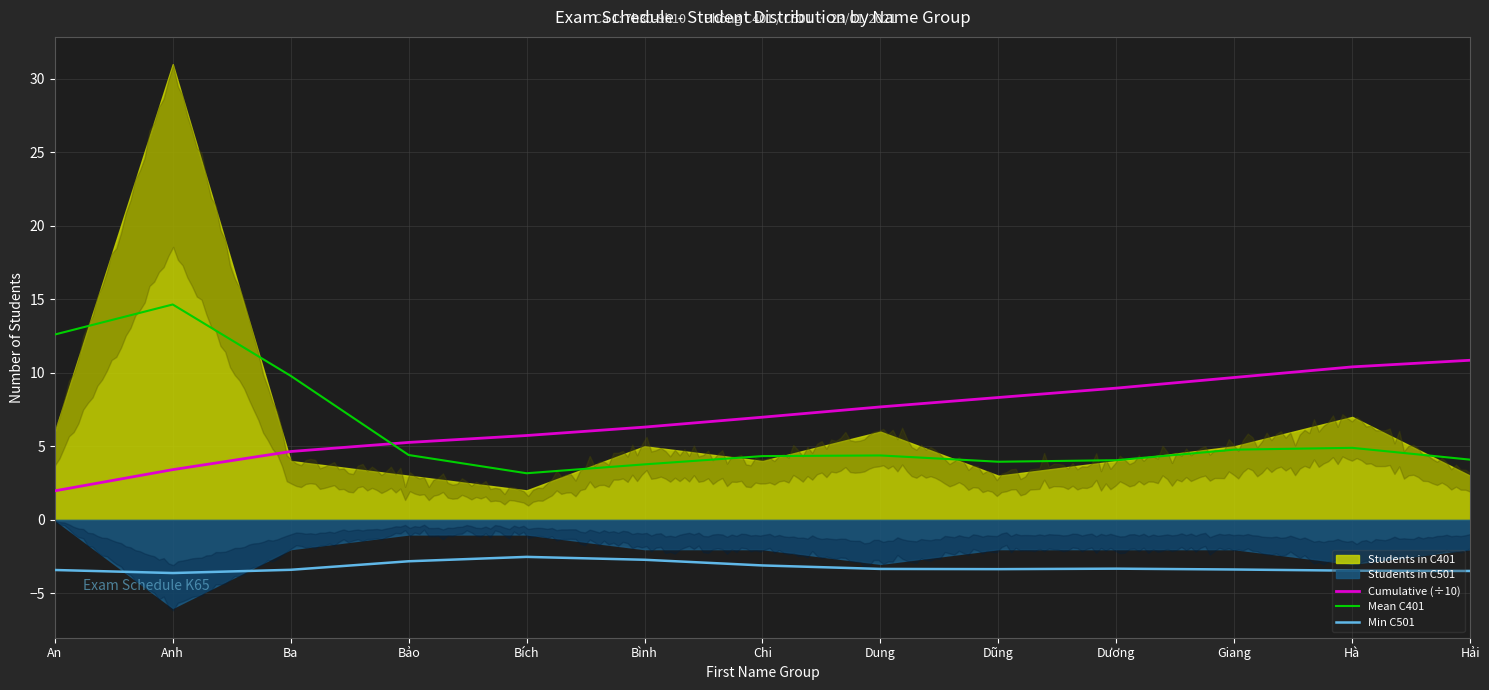

Is the value of Cumulative (÷10) at Hải greater than the value of Mean C401 at Giang?

Yes